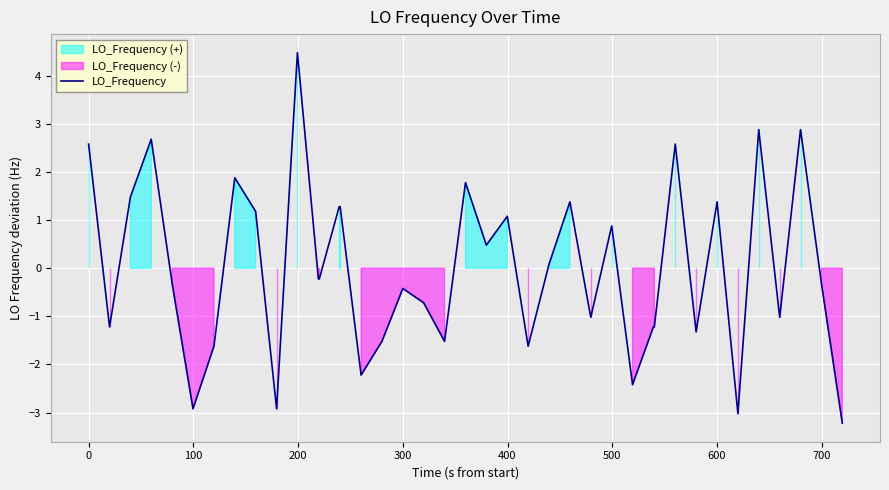

What is the lowest value of the LO_Frequency series?

-3.2